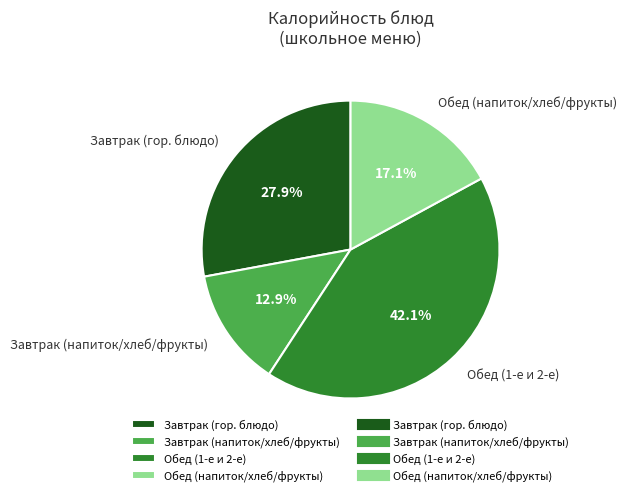

Rank the categories by value from lowest to highest.

Завтрак (напиток/хлеб/фрукты), Обед (напиток/хлеб/фрукты), Завтрак (гор. блюдо), Обед (1-е и 2-е)